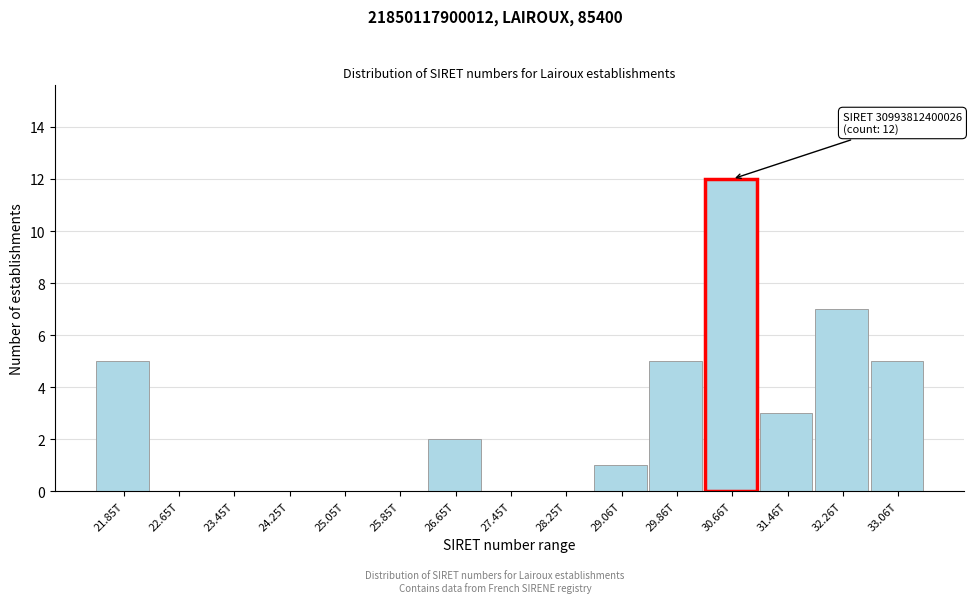

Reading left to right, extract all data points from this chart.

21.85T=5	22.65T=0	23.45T=0	24.25T=0	25.05T=0	25.85T=0	26.65T=2	27.45T=0	28.25T=0	29.06T=1	29.86T=5	30.66T=12	31.46T=3	32.26T=7	33.06T=5